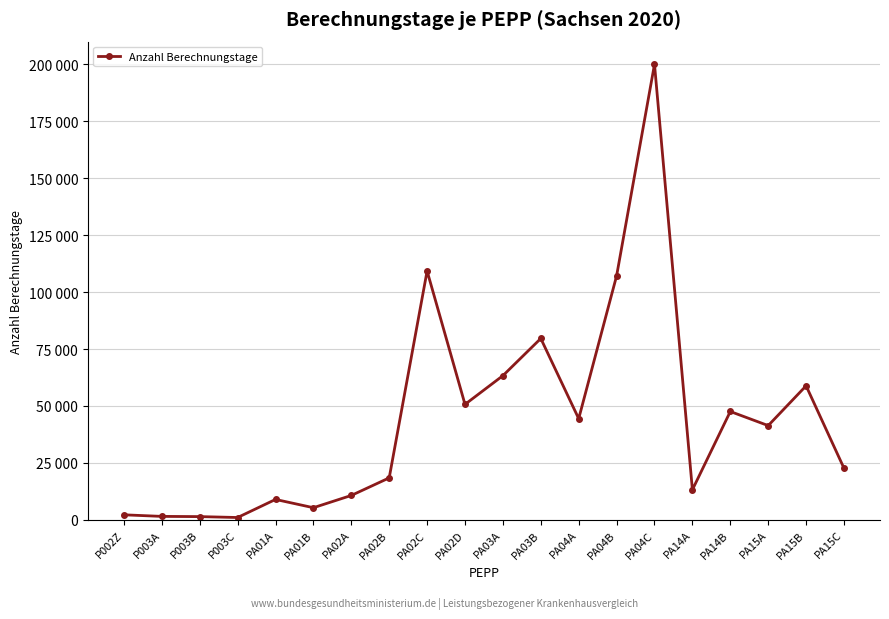

Does the chart have visible grid lines?

Yes